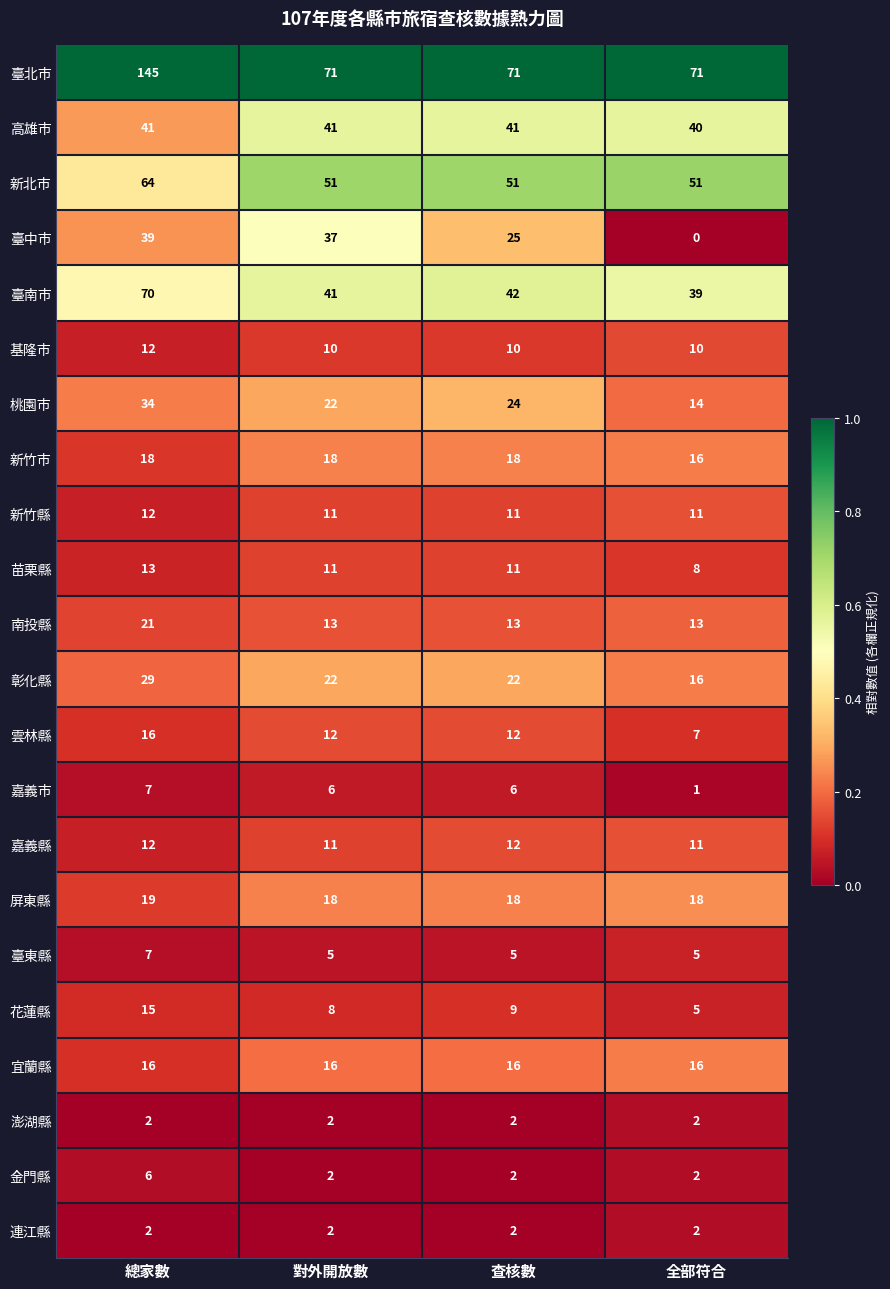

What is the sum of the 南投縣 values at 查核數 and 總家數?

34